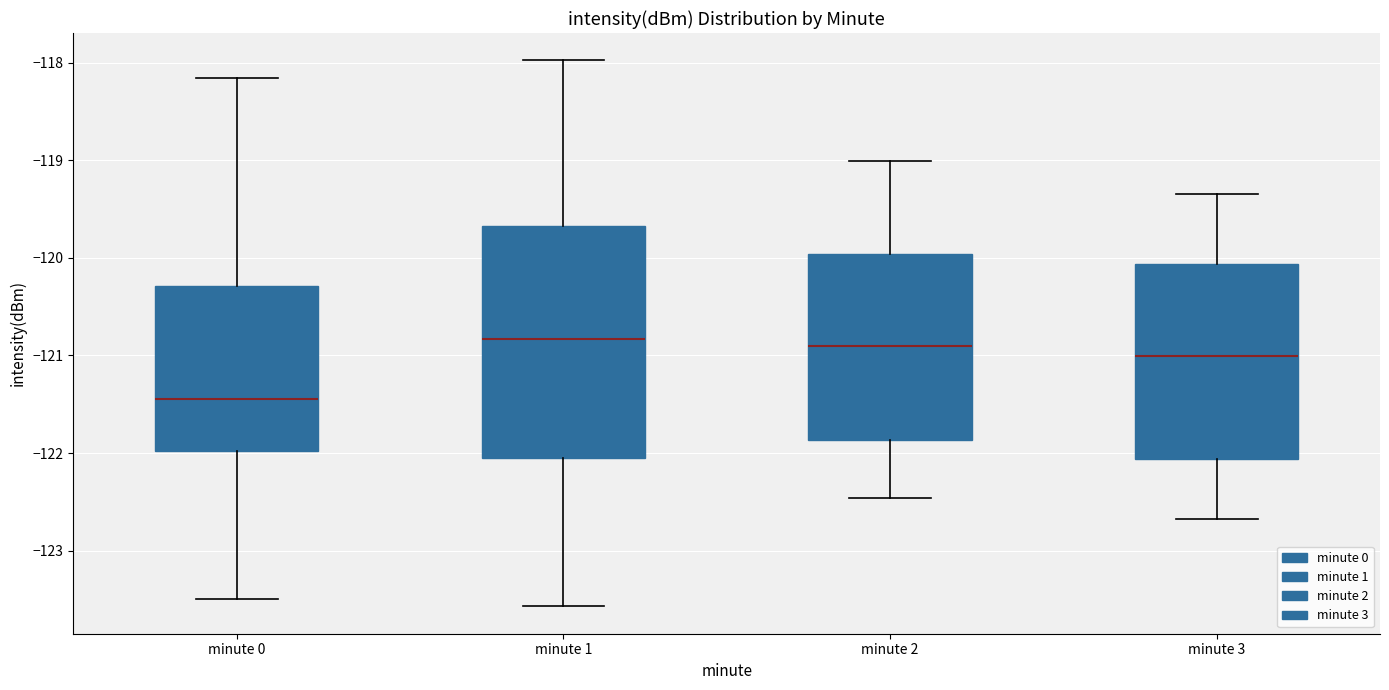

Which box is the tallest, from its lower edge to its upper edge?

minute 1